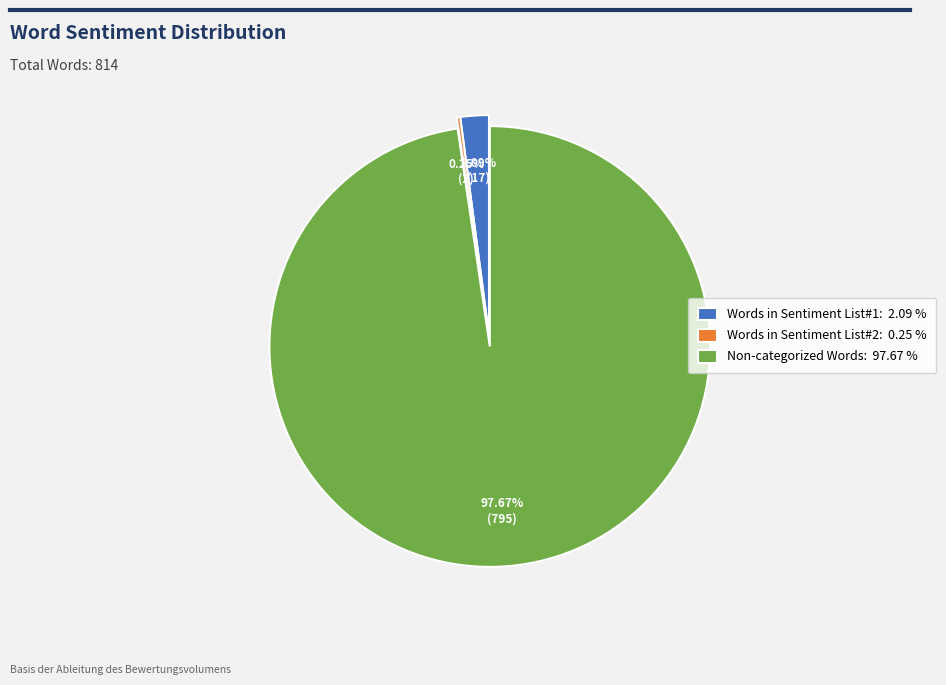

Which category has the biggest portion of the pie?

Non-categorized Words: 97.67 %